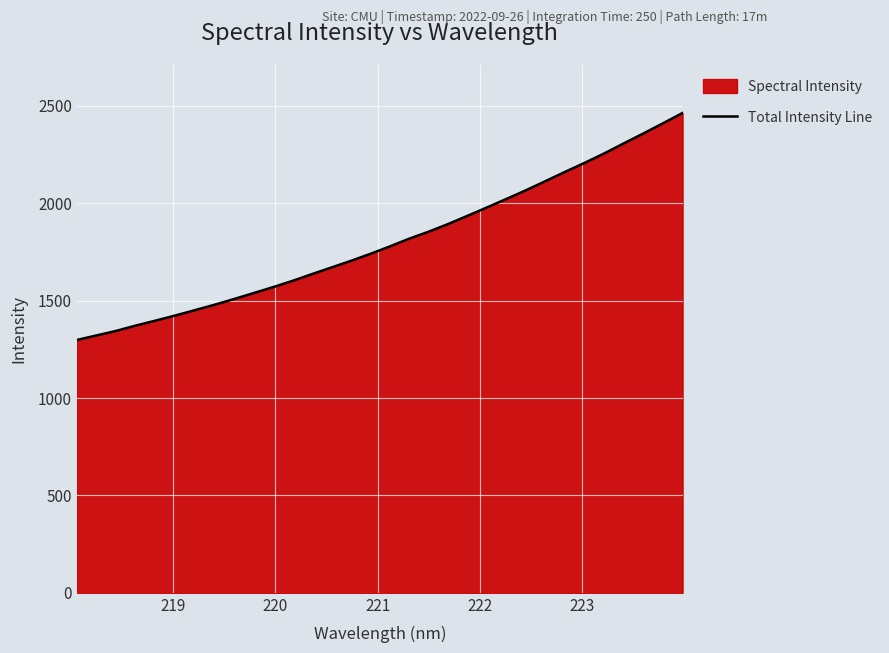

What is the smallest value displayed?

1298.2